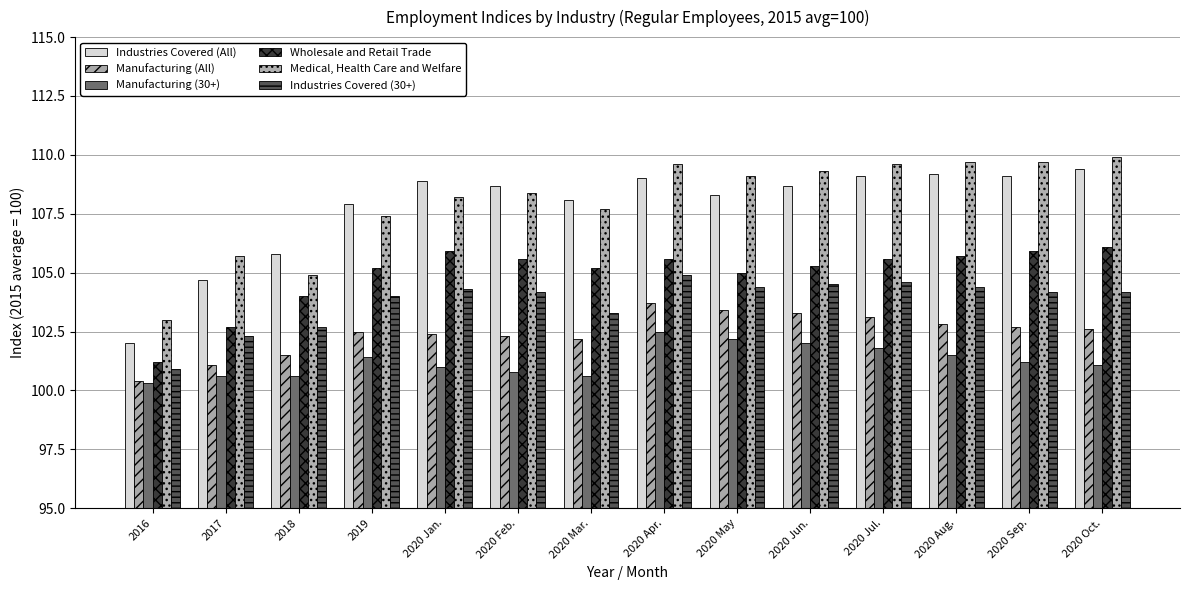

What is the minimum value shown in the chart?

100.3